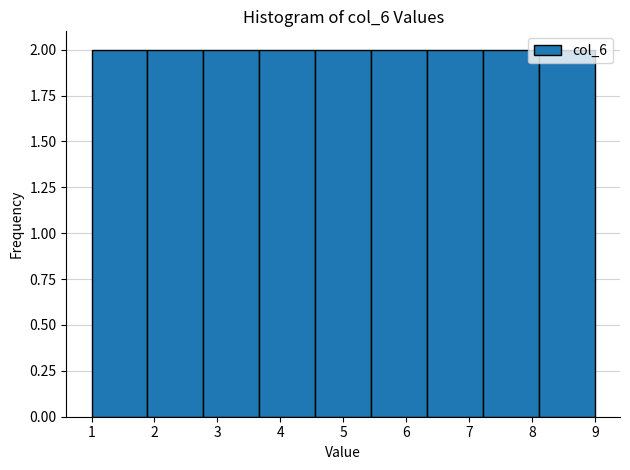

Reading left to right, list every bar in this chart as the range it spans on the x-axis followed by its height. Neither the bar edges nor the heights are printed on the chart, so give them approximately, as read against the axes.

1.0 to 1.9: 2
1.9 to 2.8: 2
2.8 to 3.7: 2
3.7 to 4.6: 2
4.6 to 5.4: 2
5.4 to 6.3: 2
6.3 to 7.2: 2
7.2 to 8.1: 2
8.1 to 9.0: 2